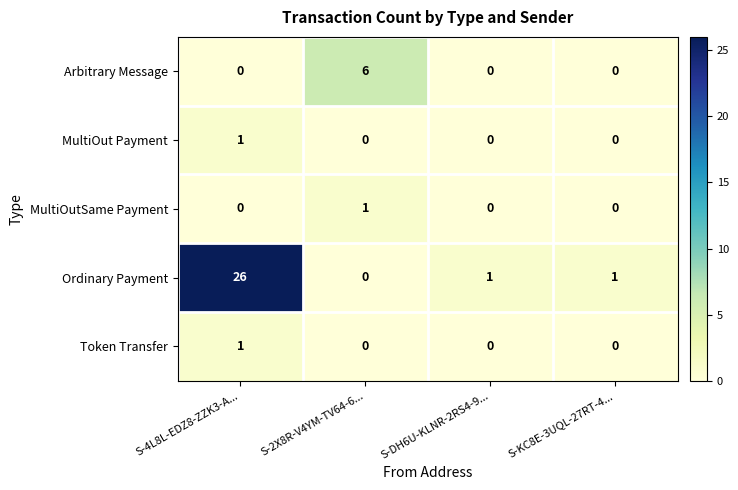

Count the number of data series in this chart.

5